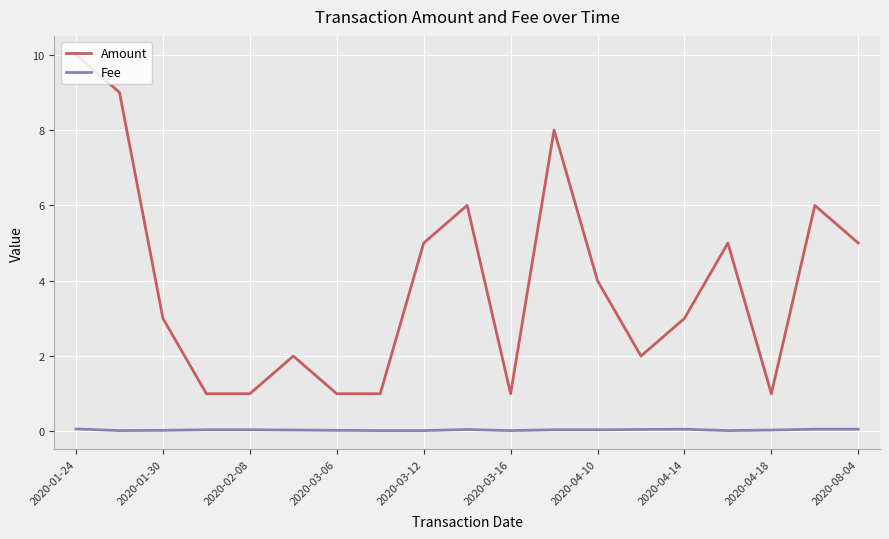

Which series has the largest total across all categories?

Amount